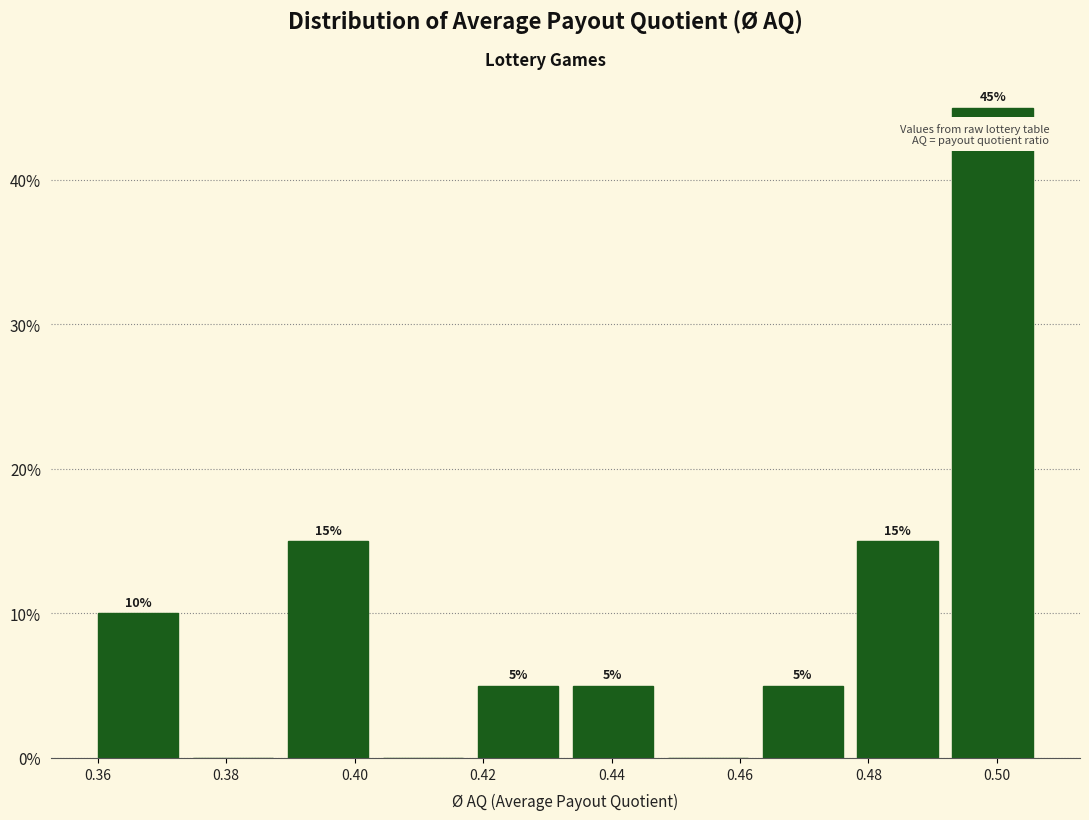

Which range on the x-axis has the tallest bar?

0.492 to 0.506